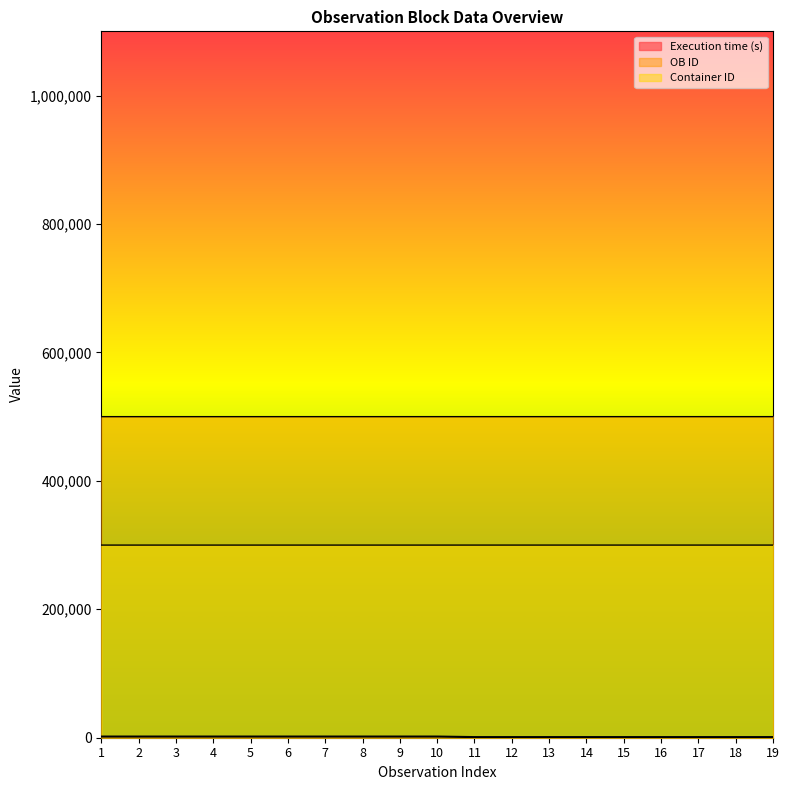

Where is OB ID nearest to the value 499986?

10